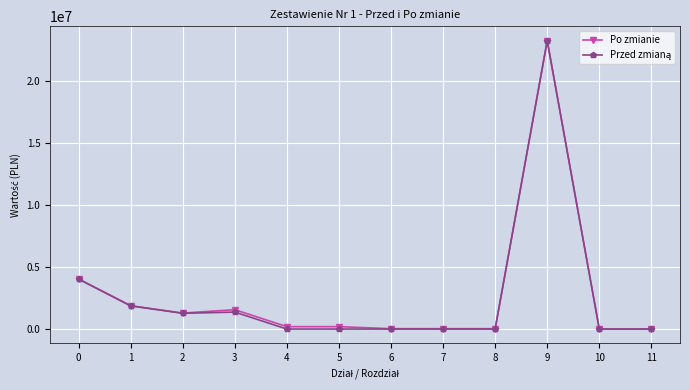

The value of Po zmianie at 1 is 1887210. True or false?

True